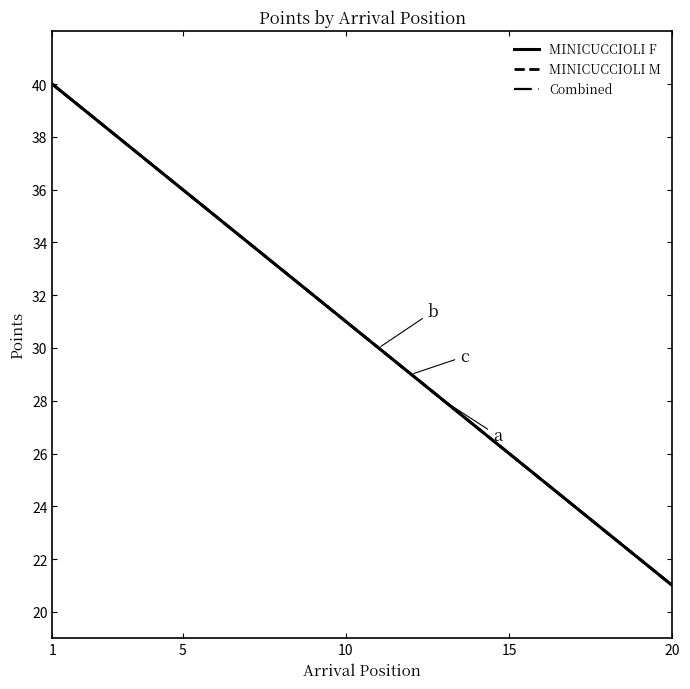

Does the chart display data point markers on the line(s)?

No